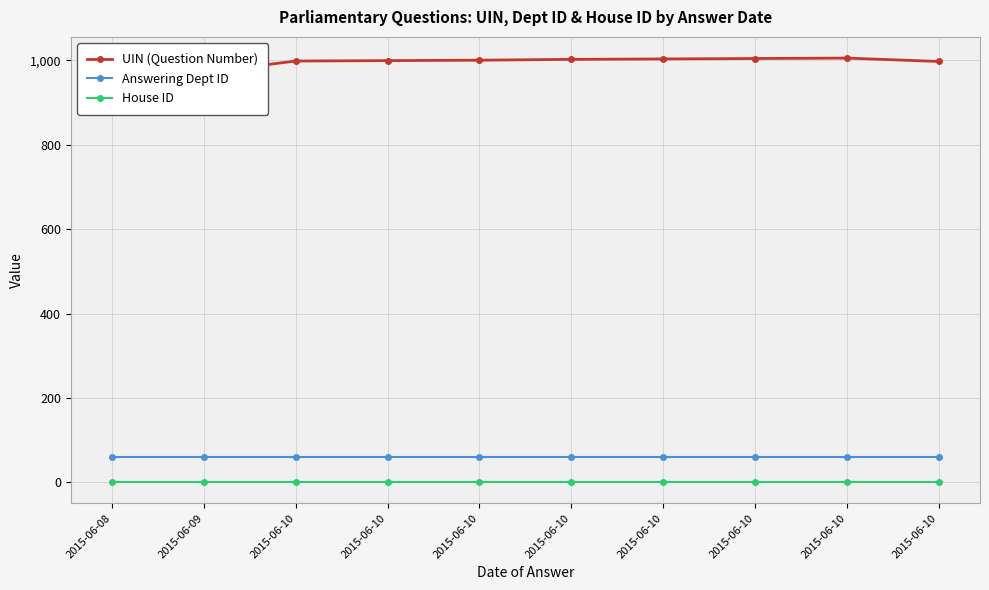

The value of House ID at 2015-06-08 is 1. True or false?

True